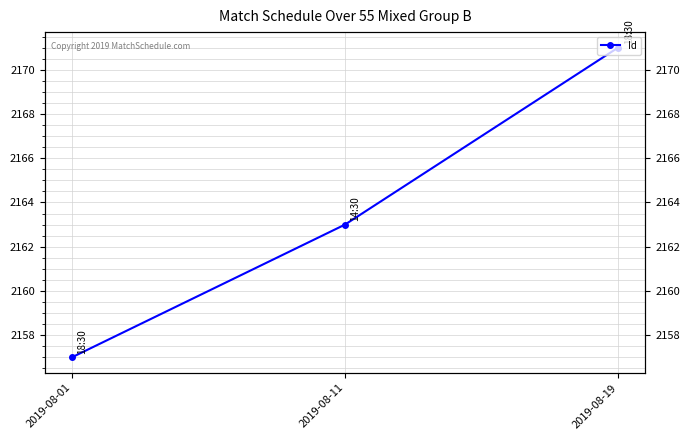

True or false: the data shows 1457 at 2019-08-19.

False